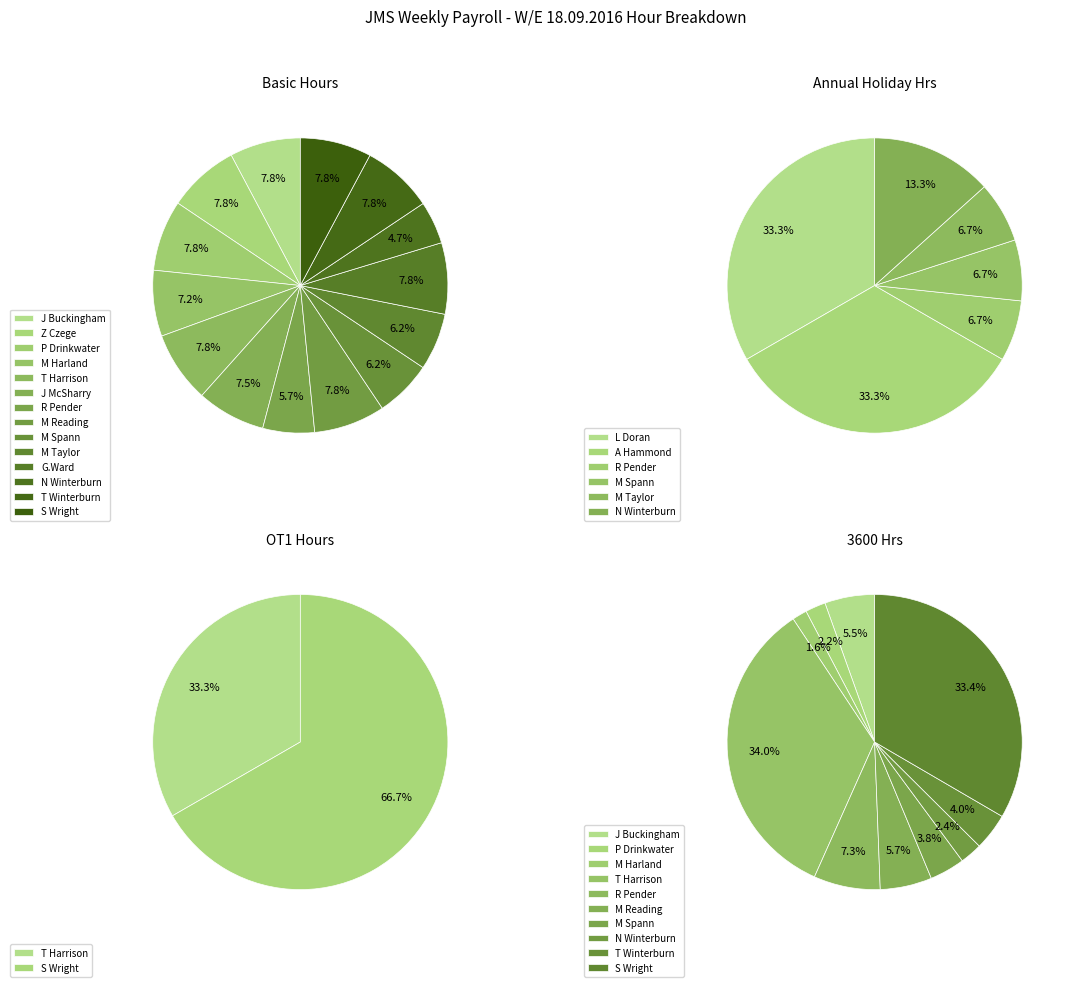

True or false: N Winterburn accounts for 1% of the total.

False